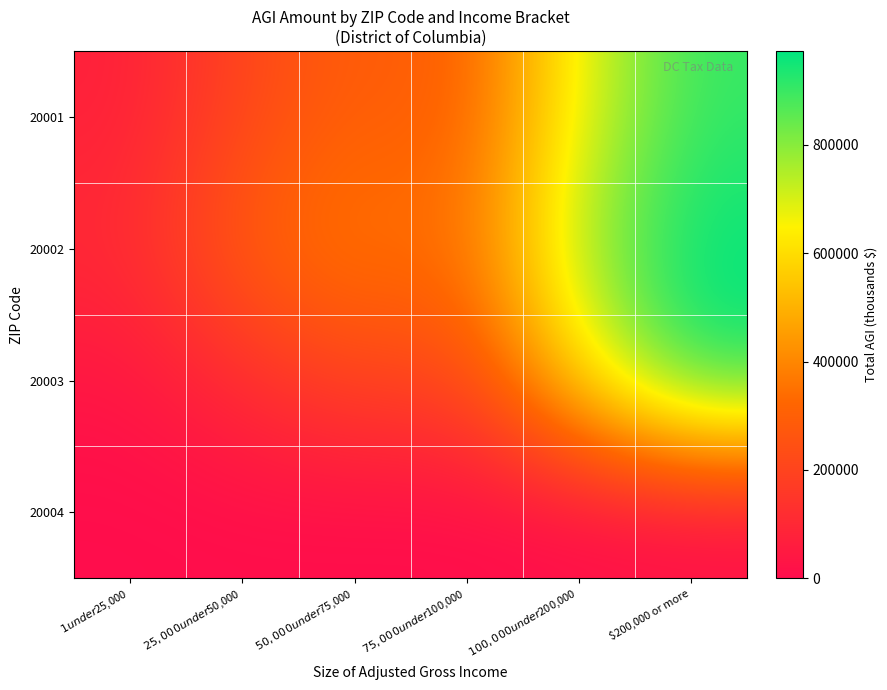

At how many categories does at least one series exceed 208441?

5